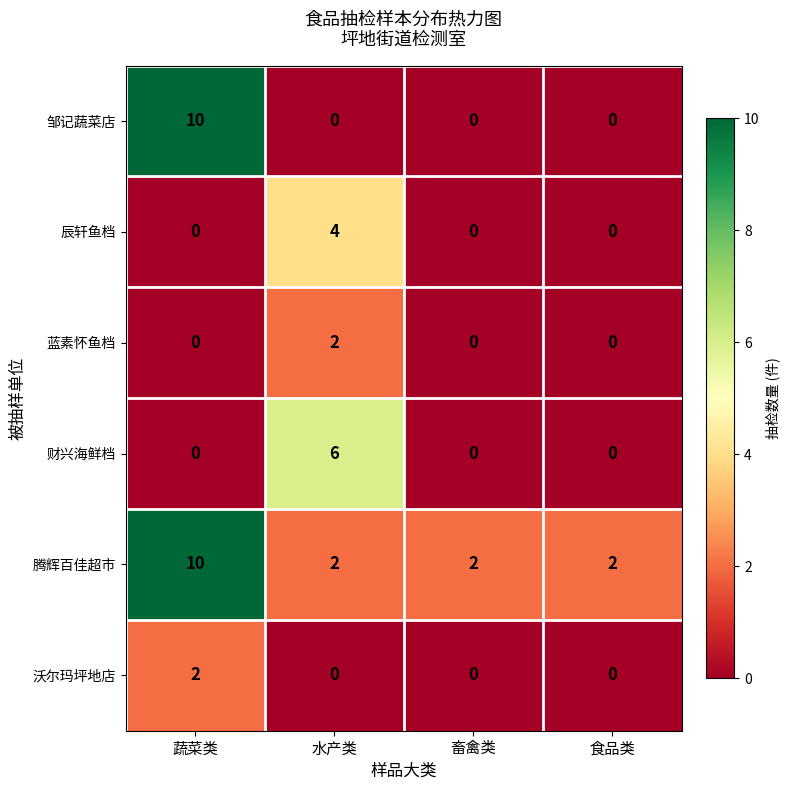

At which category is the sum across all series the highest?

蔬菜类